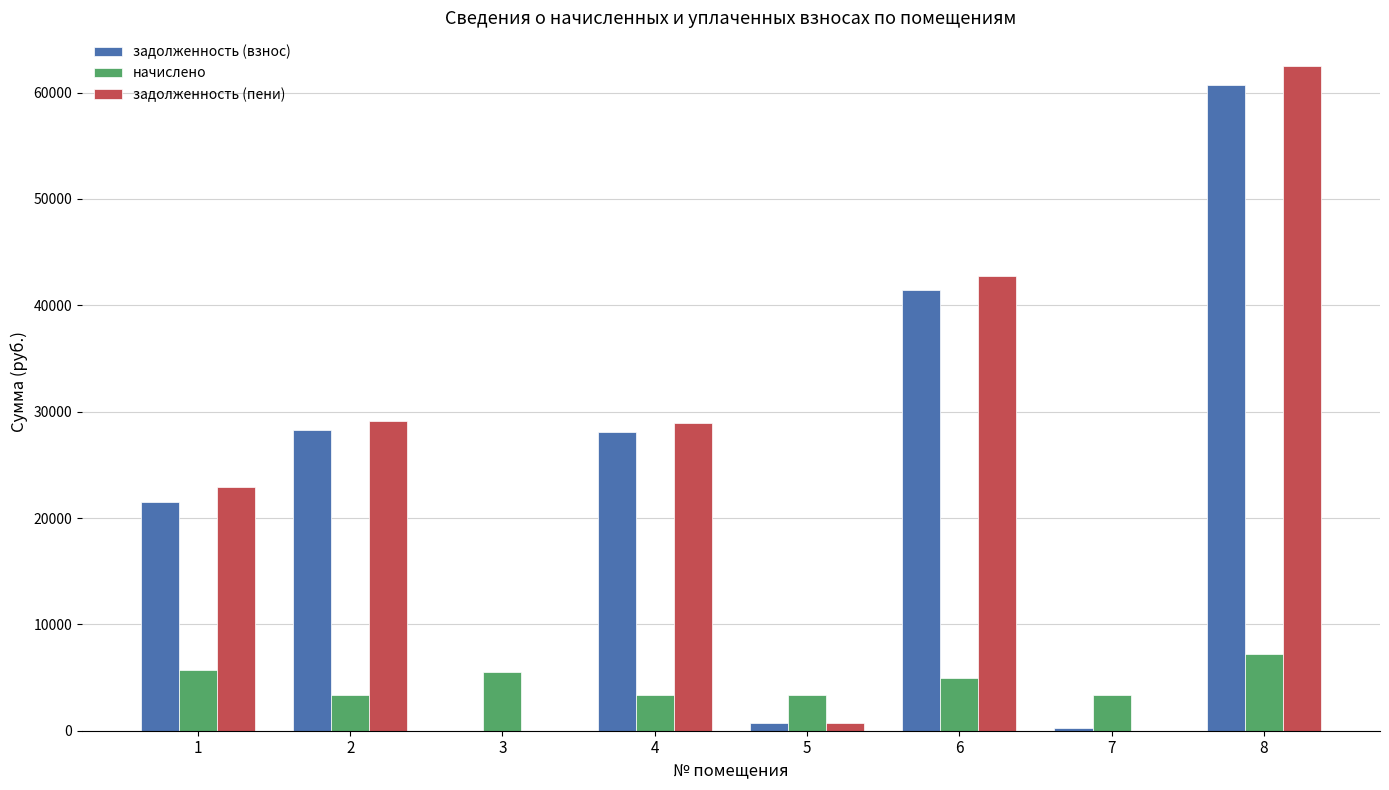

Is it true that задолженность (пени) equals 42711.1 at 6?

True